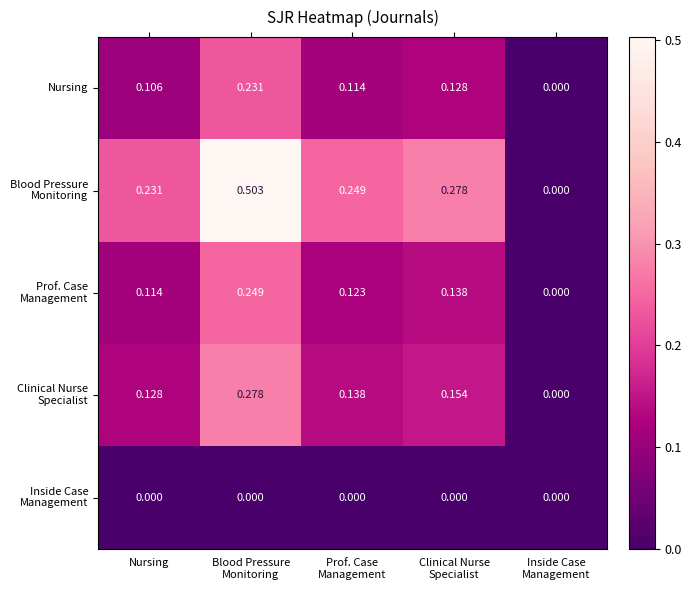

How many data points does each series have?

5